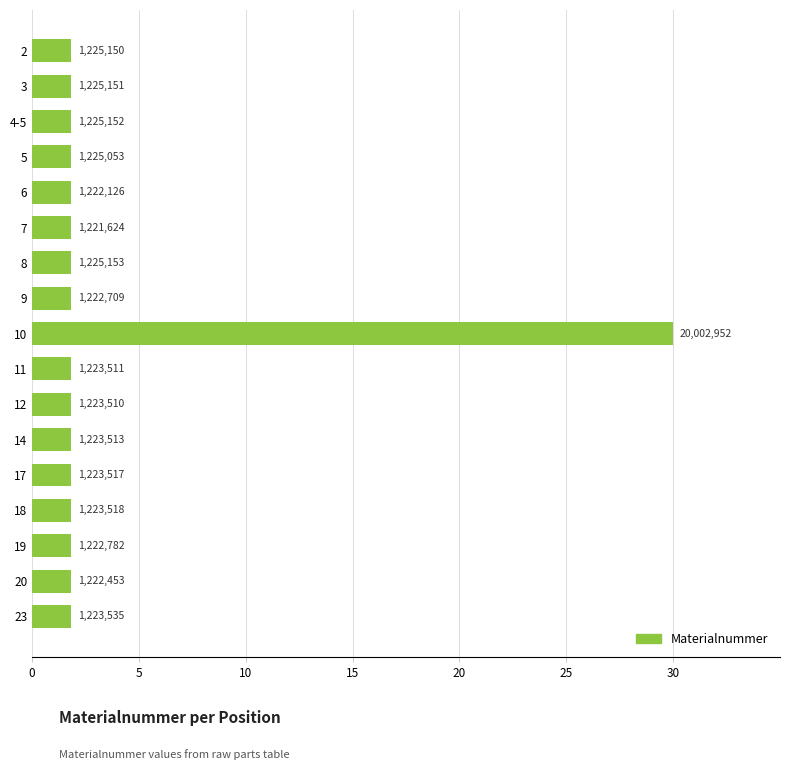

Are the bars horizontal?

Yes